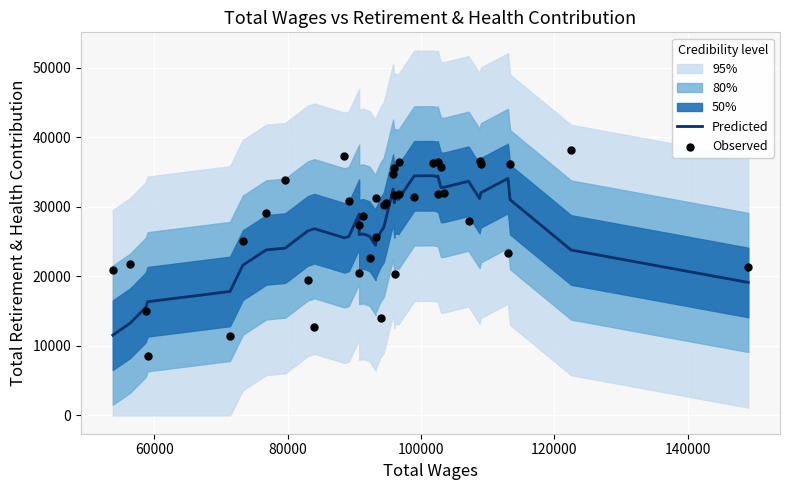

Is the value of Observed at 120000 greater than the value of Predicted at 80000?

Yes